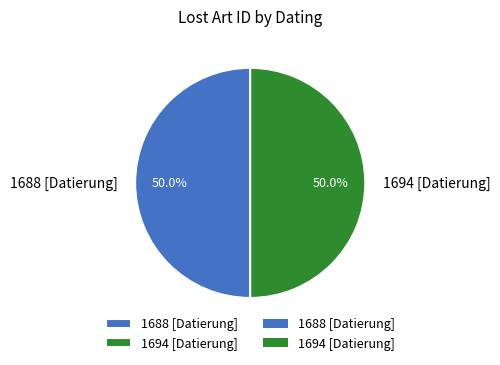

Is it true that 1694 [Datierung] is 50% of the pie?

True